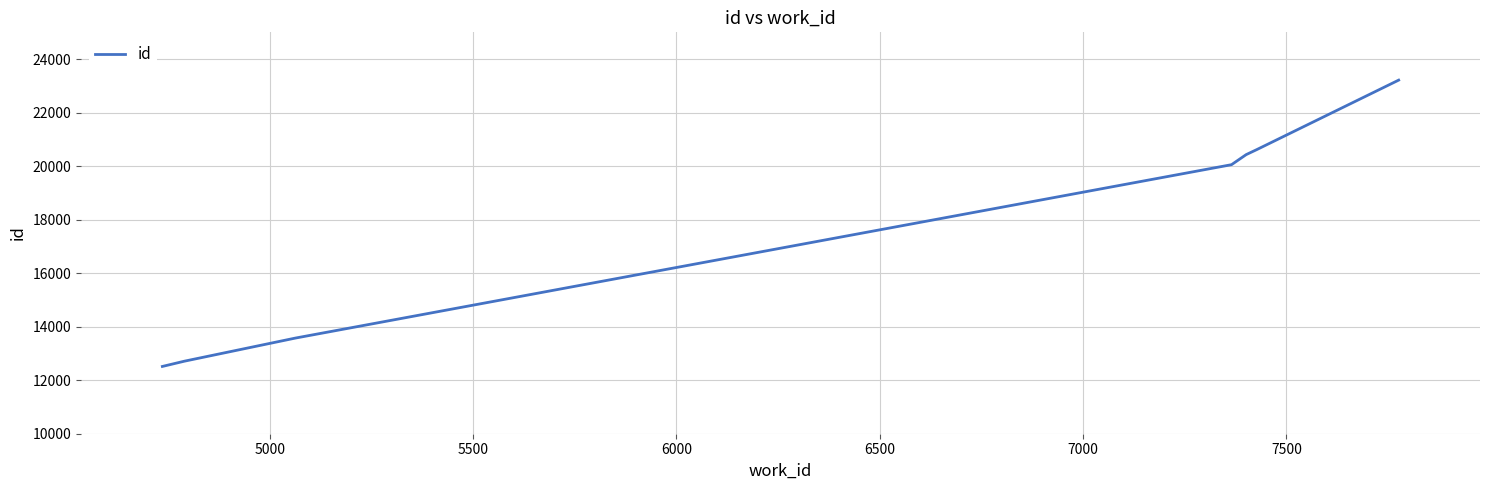

What is the difference between the second highest and second lowest values?

7907